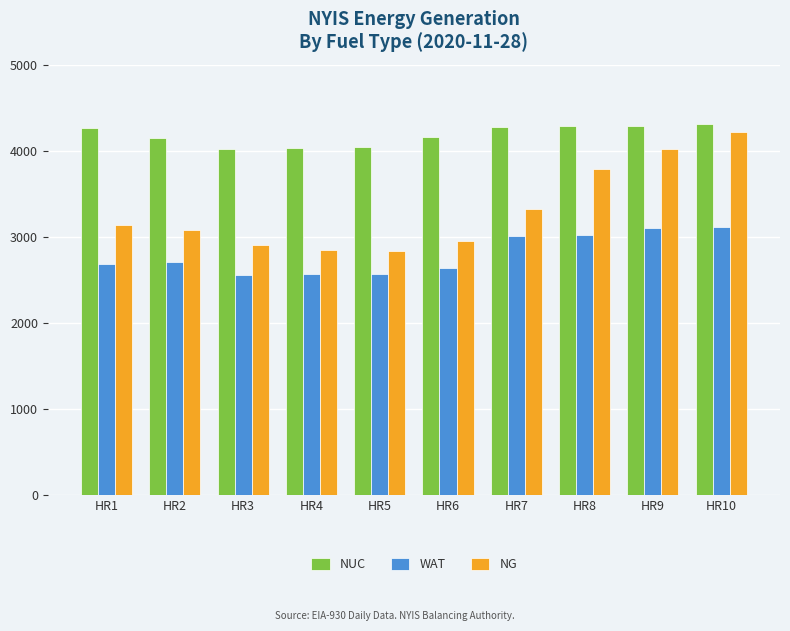

At how many categories does at least one series exceed 3582?

10